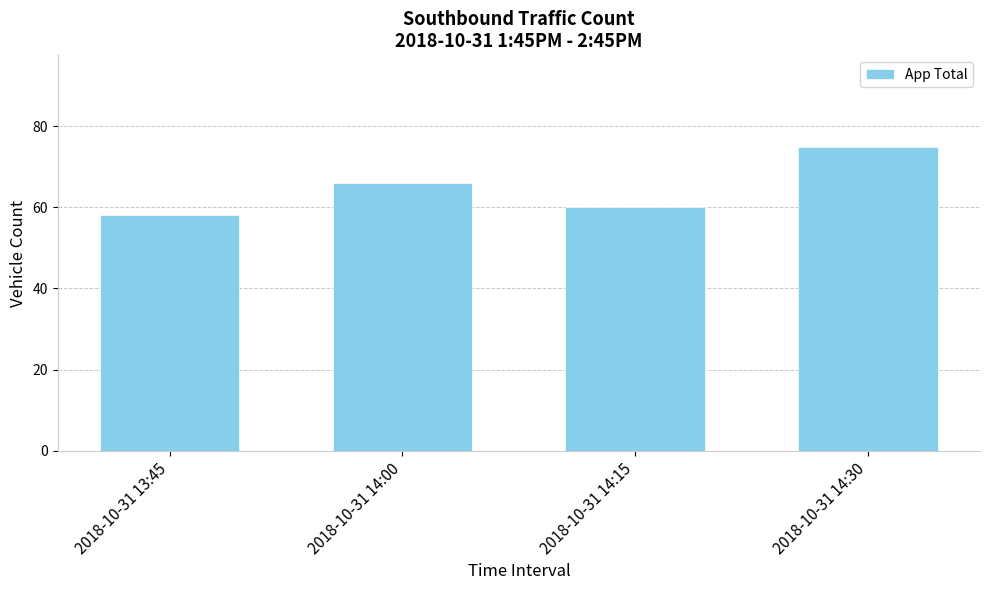

Which has a higher value, 2018-10-31 14:15 or 2018-10-31 14:30?

2018-10-31 14:30